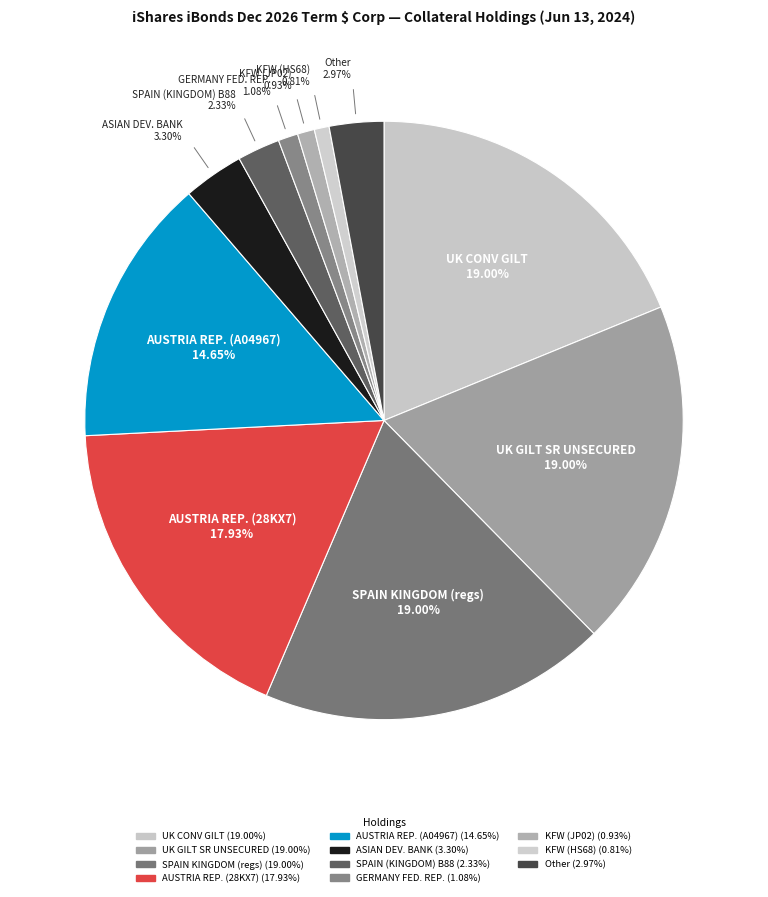

Combined, what portion of the pie is GERMANY FEDERAL REPUBLIC and SPAIN (KINGDOM OF) ES0000012B88?

3.4%